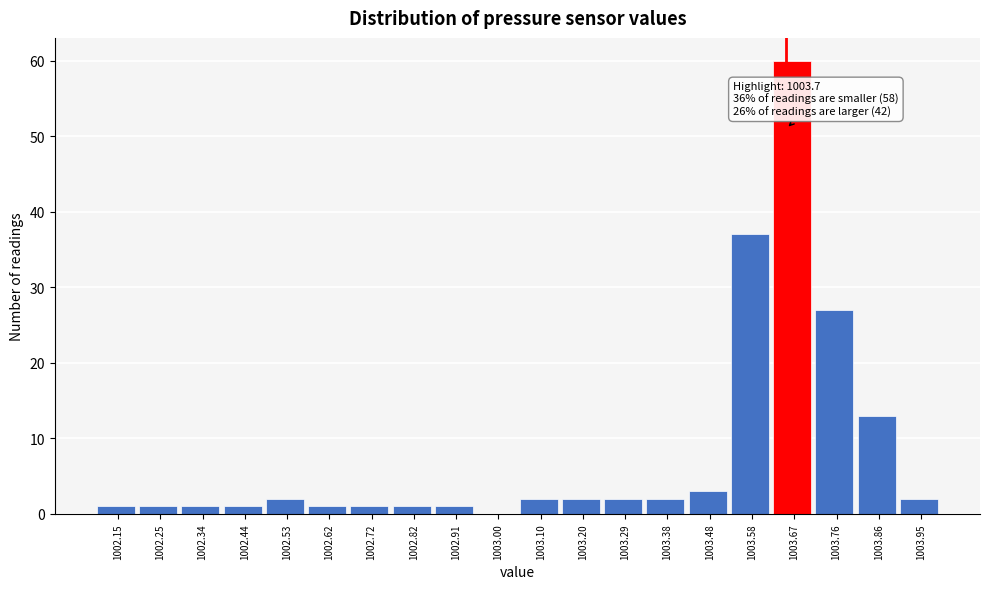

Reading right to left, list all the values displayed in this chart.

1003.95=2	1003.86=13	1003.76=27	1003.67=60	1003.58=37	1003.48=3	1003.38=2	1003.29=2	1003.20=2	1003.10=2	1003.00=0	1002.91=1	1002.82=1	1002.72=1	1002.62=1	1002.53=2	1002.44=1	1002.34=1	1002.25=1	1002.15=1